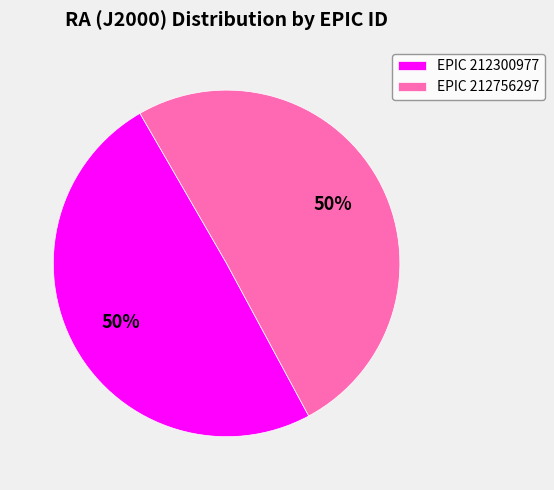

To the nearest percent, what percentage of the pie is EPIC 212756297?

50%